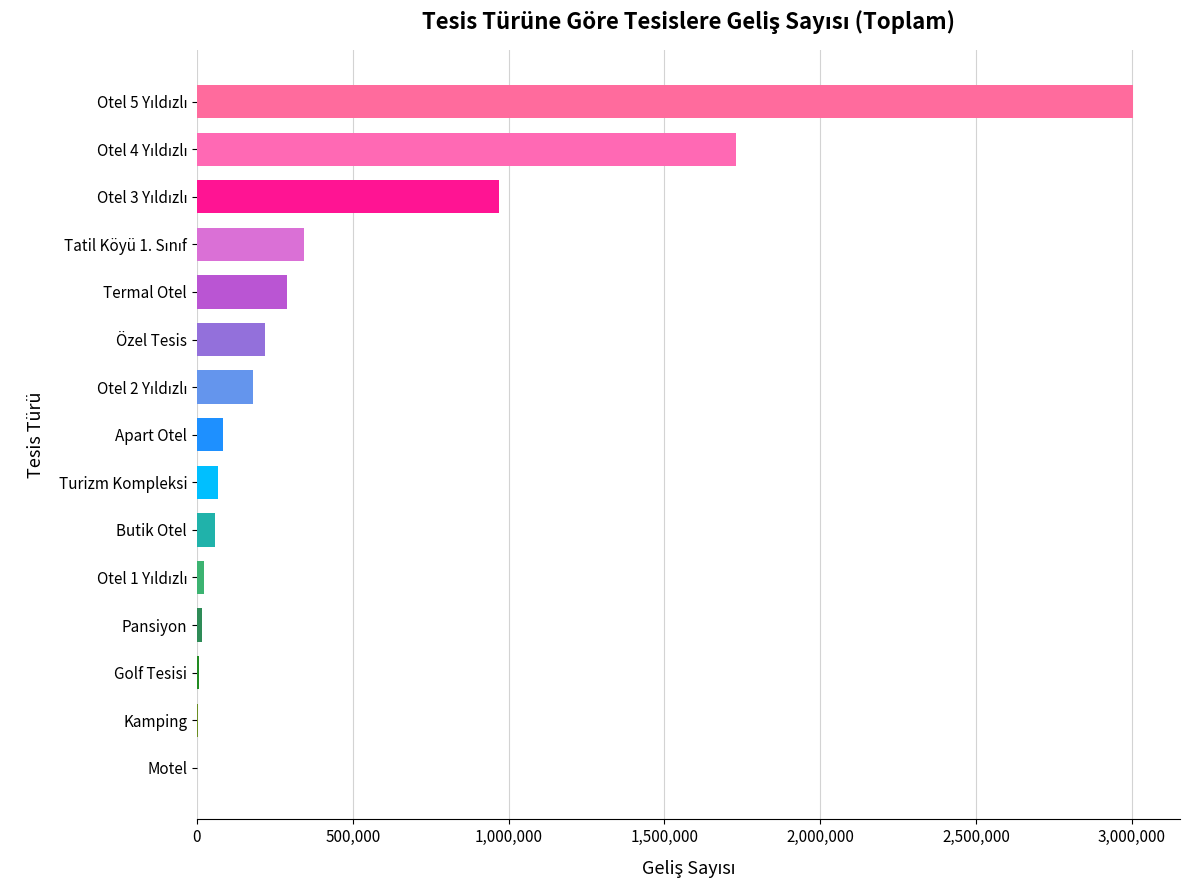

What is the sum of all values?

6991087